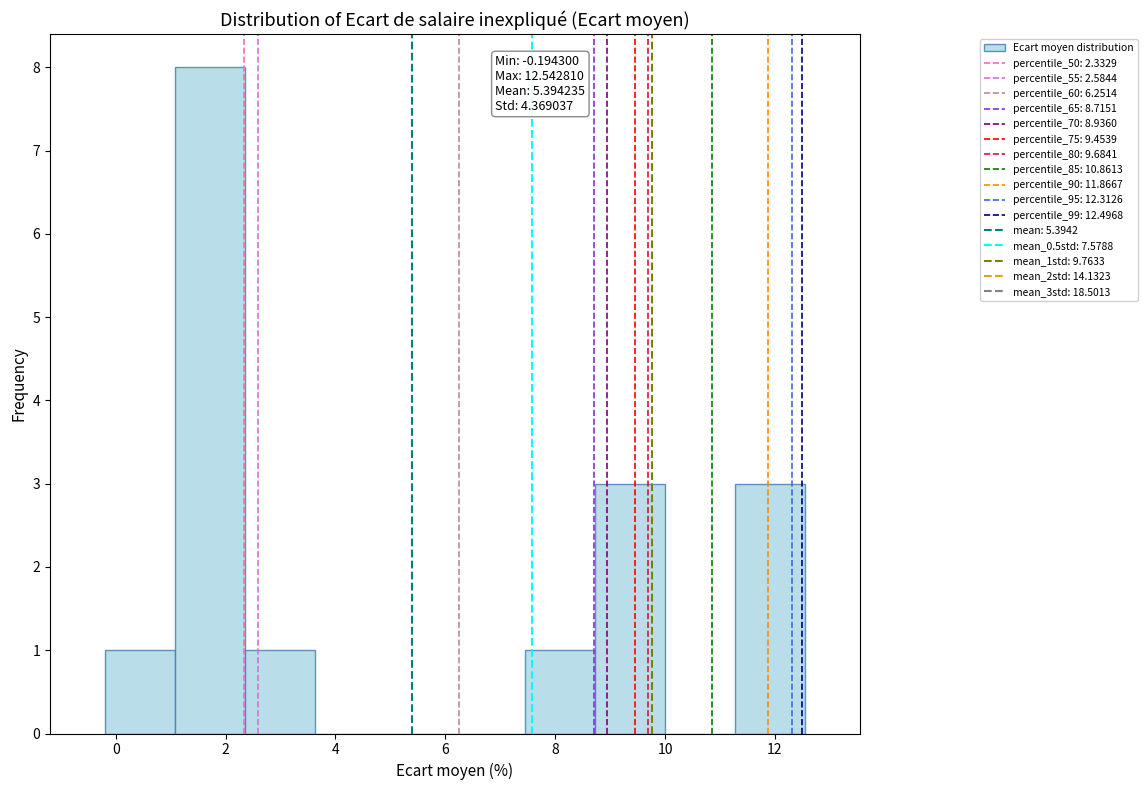

Over which range of the x-axis is the bar tallest?

1.0 to 2.4